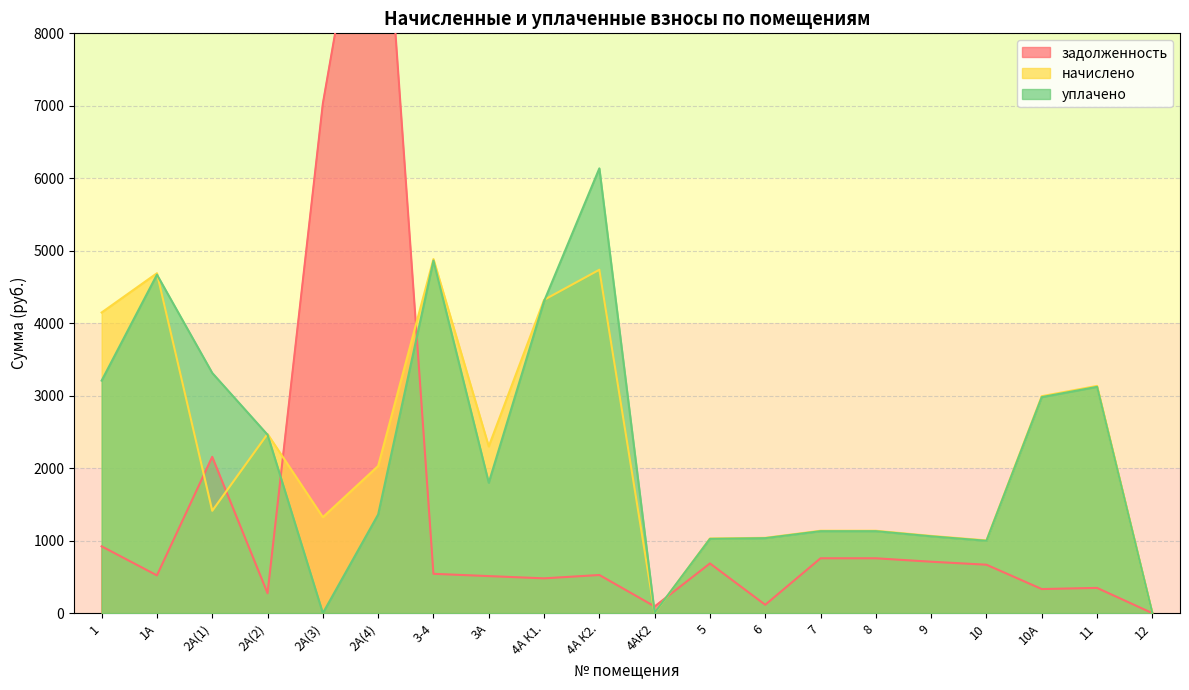

Reading left to right, transcribe all the data shown in this chart.

задолженность: 921.9	521.1	2156.9	274.7	7028.8	11403.6	542.9	511.3	480.3	526.5	92.6	686.1	115.5	757.1	757.1	709.7	668.3	332.6	348.4	0.0
начислено: 4148.4	4690.3	1412.4	2472.1	1324.4	2030.7	4885.6	2300.7	4322.4	4738.2	0.0	1030.4	1039.3	1137.1	1137.1	1066.0	1003.8	2993.6	3135.7	0.0
уплачено: 3208.8	4670.2	3314.1	2461.6	0.0	1361.3	4864.8	1799.2	4303.9	6136.9	5.2	1025.0	1034.9	1131.1	1131.1	1060.4	998.5	2980.8	3122.3	0.0